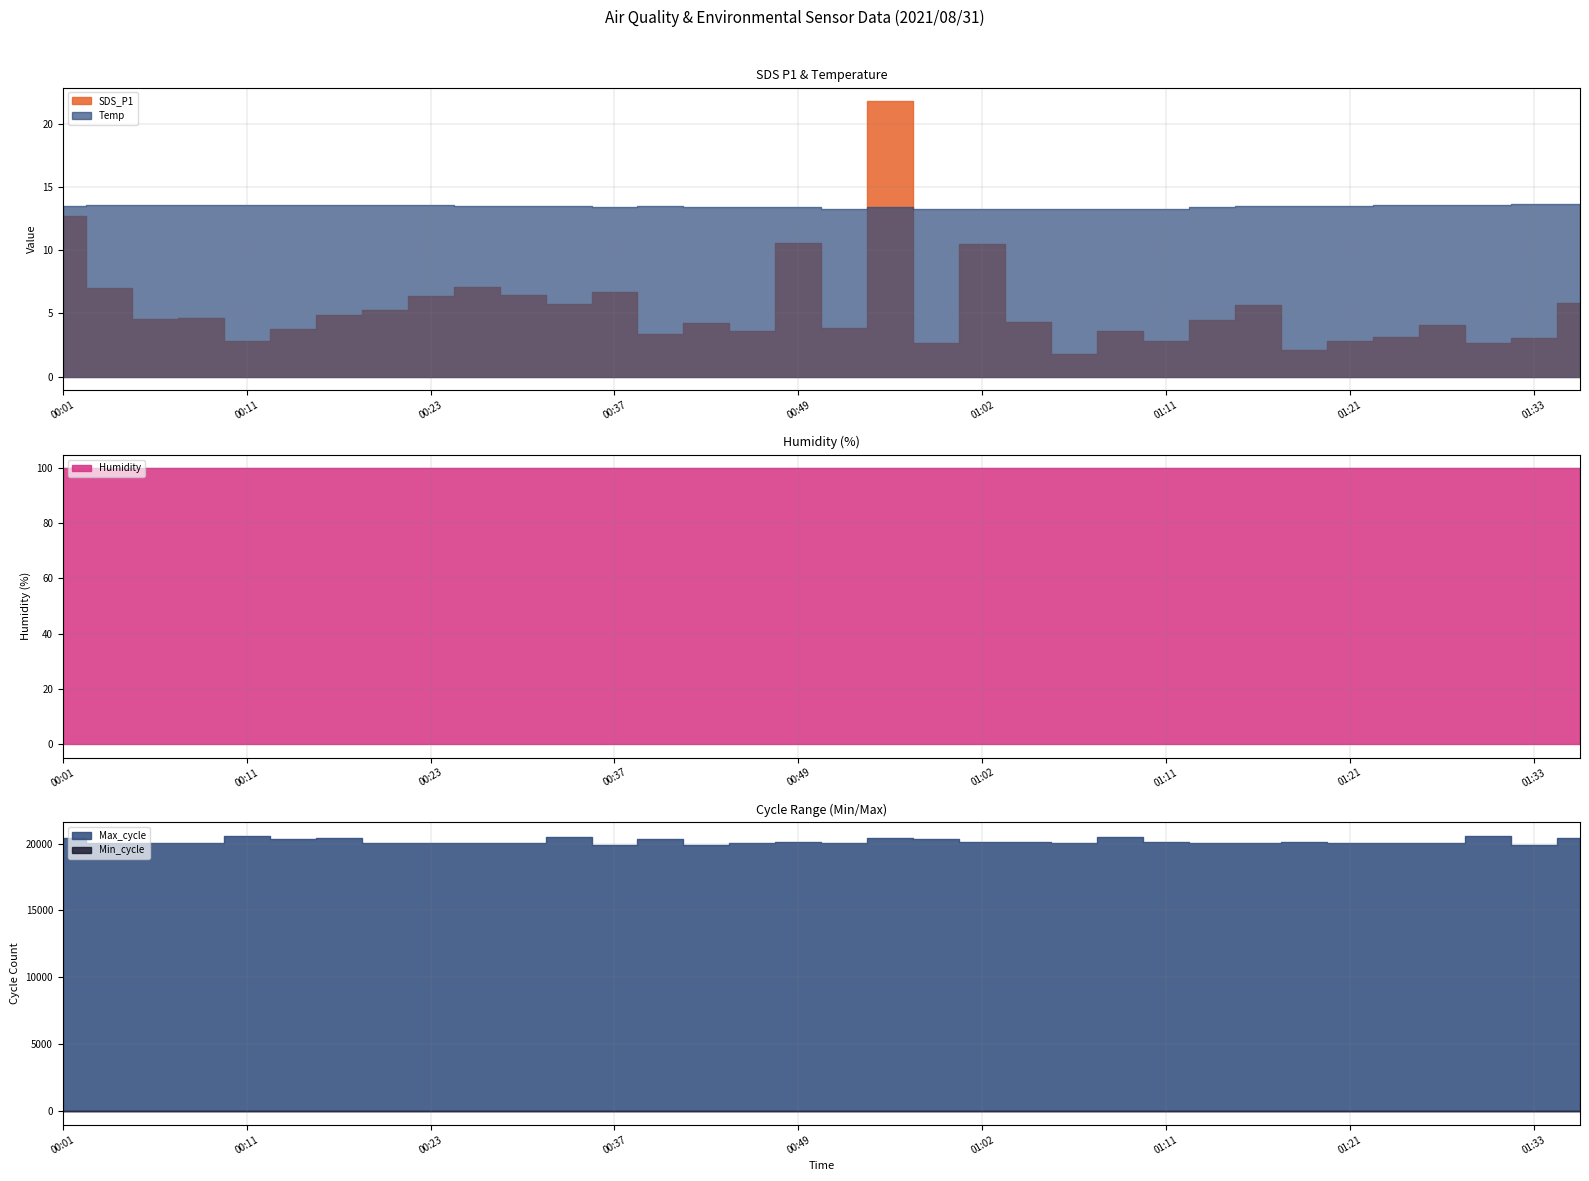

What is the highest value of the Temp series?

13.7